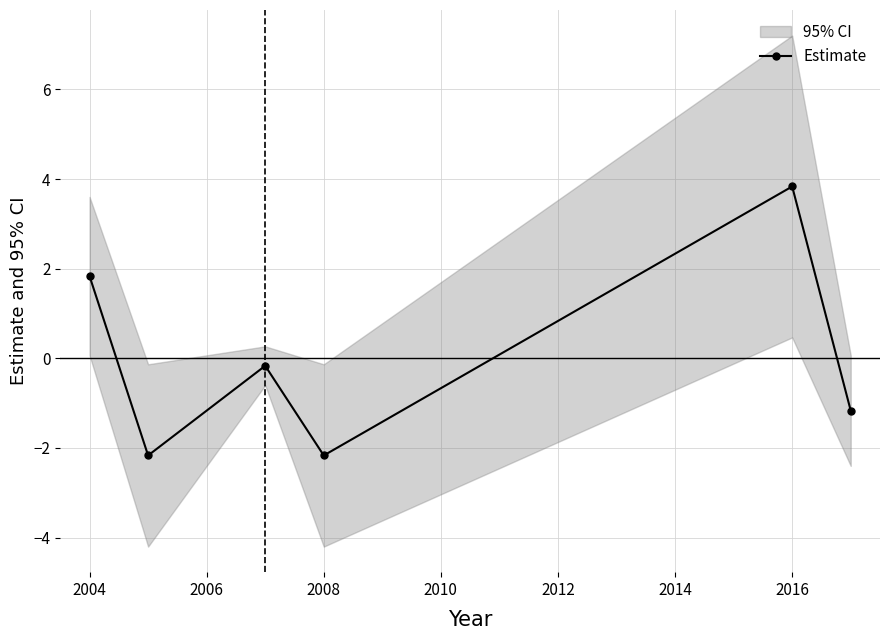

How many data points in Estimate are above 0?

2